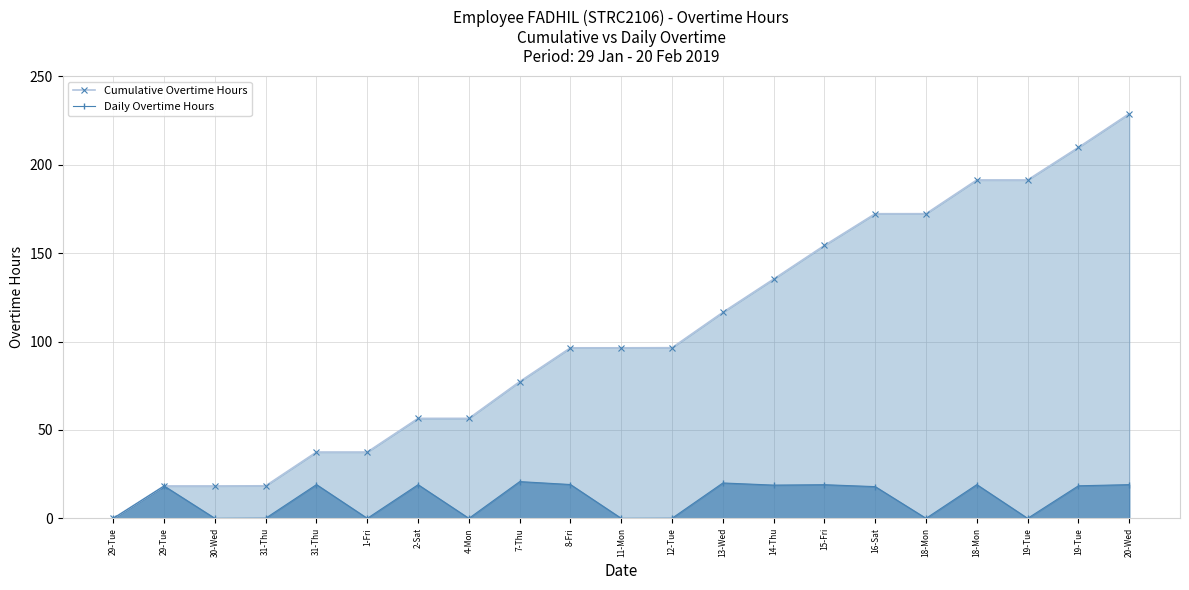

What is the difference between the maximum and minimum values in the Cumulative Overtime Hours series?

228.8